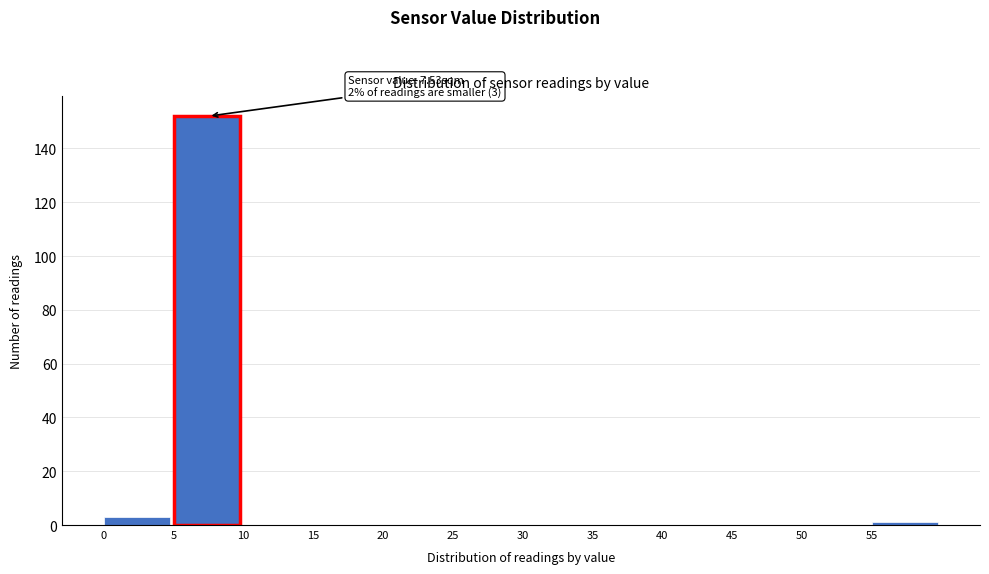

Which range on the x-axis has the tallest bar?

5 to 10